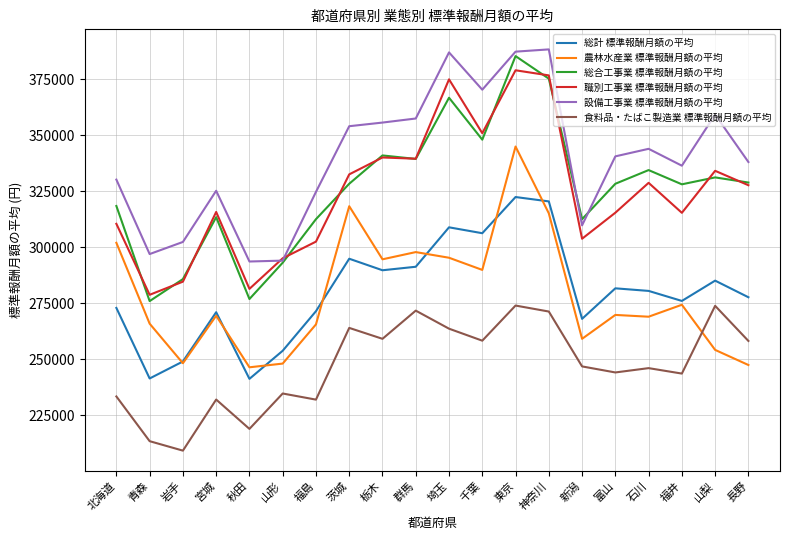

True or false: 職別工事業 標準報酬月額の平均 and 総計 標準報酬月額の平均 intersect in this chart.

False